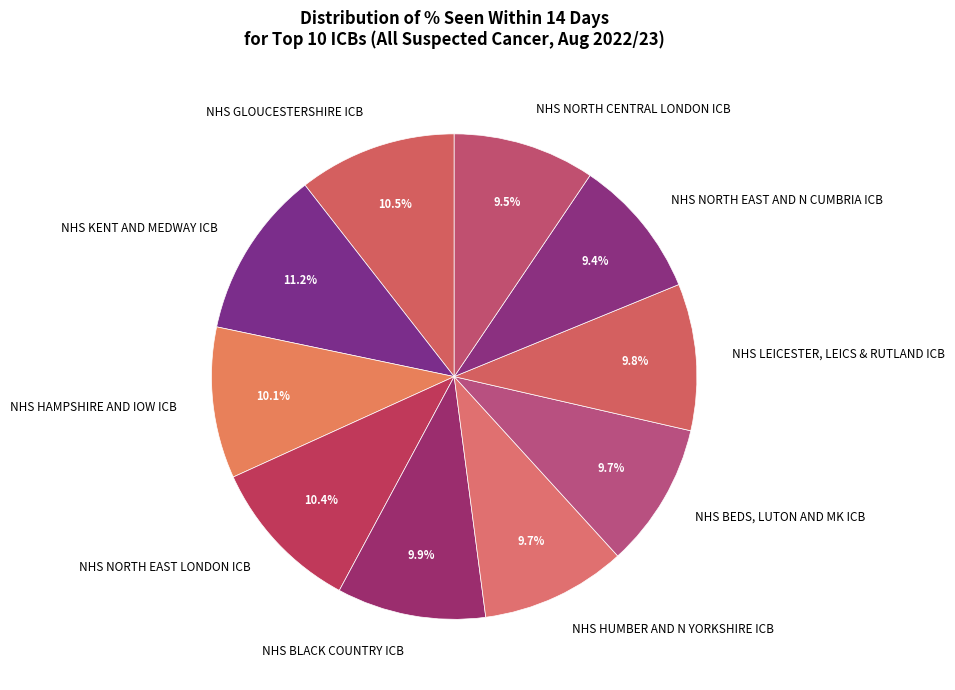

How many slices are in this pie chart?

10